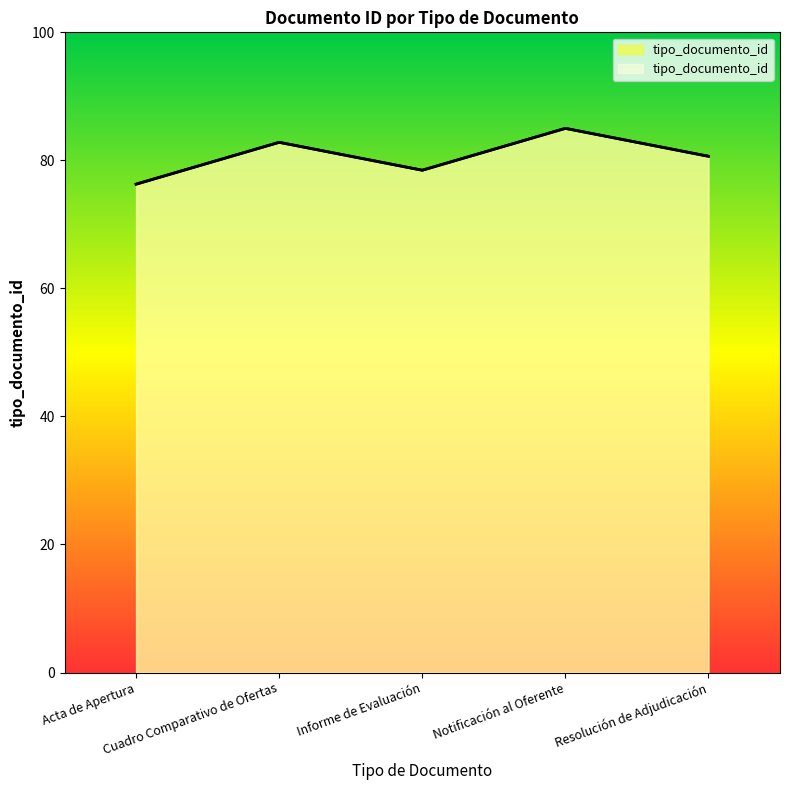

Where is the first local maximum?

Cuadro Comparativo de Ofertas